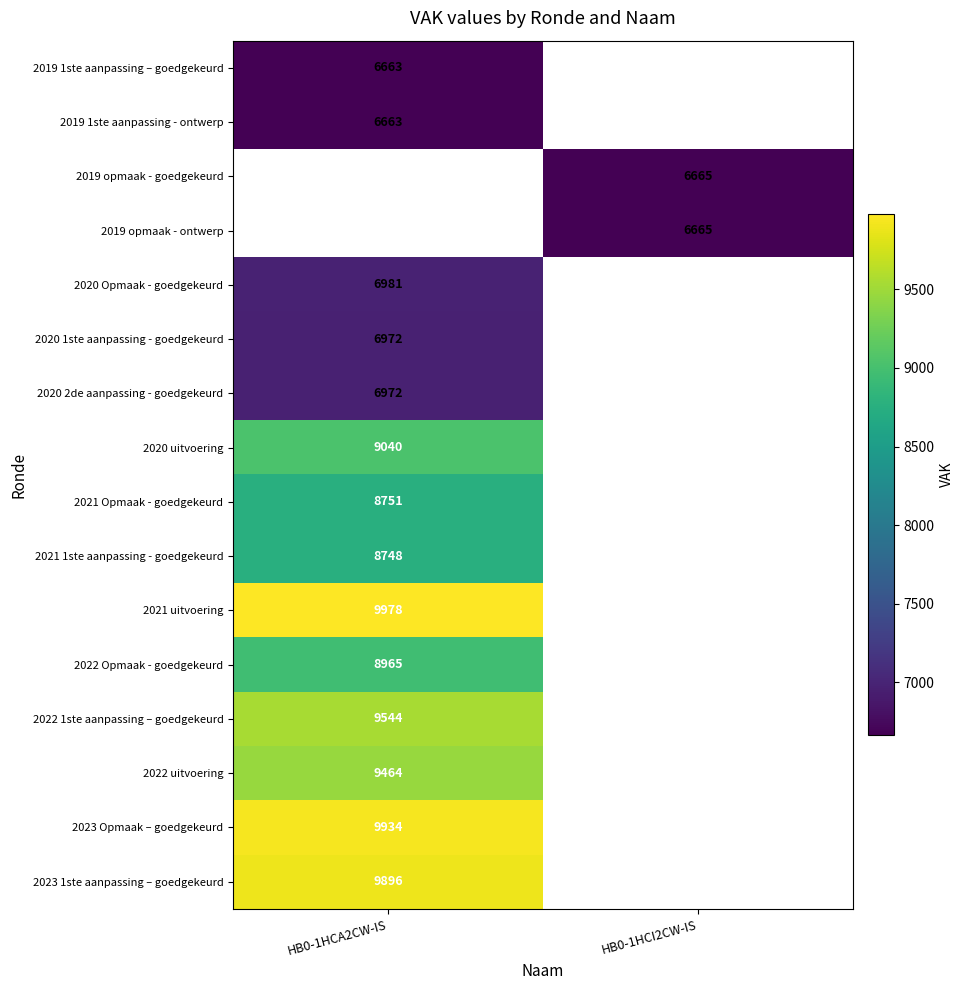

The value of 2020 2de aanpassing - goedgekeurd at HB0-1HCA2CW-IS is 6972. True or false?

True